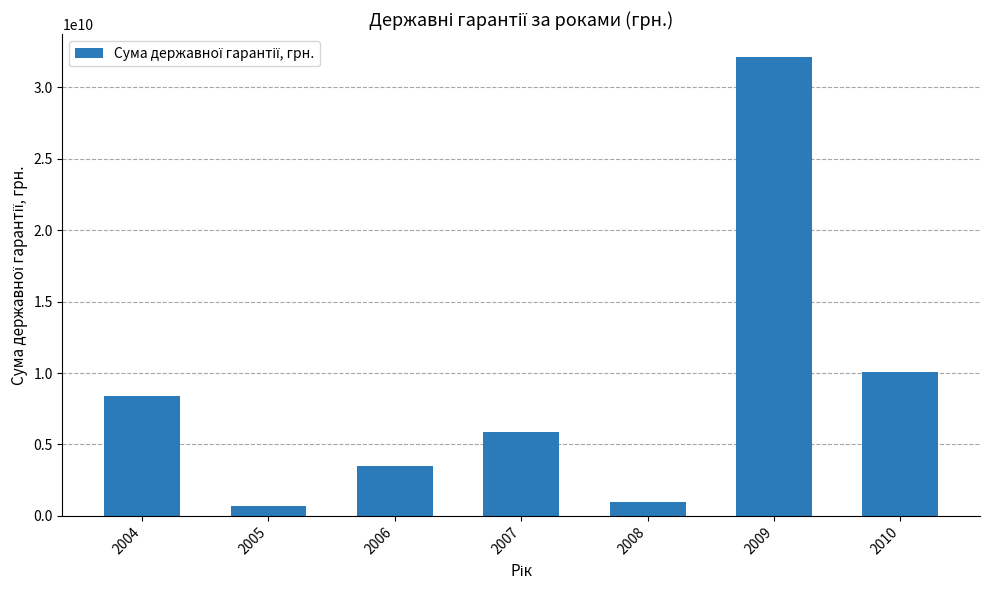

What is the value of the 5th bar from the left?

1000000000.0